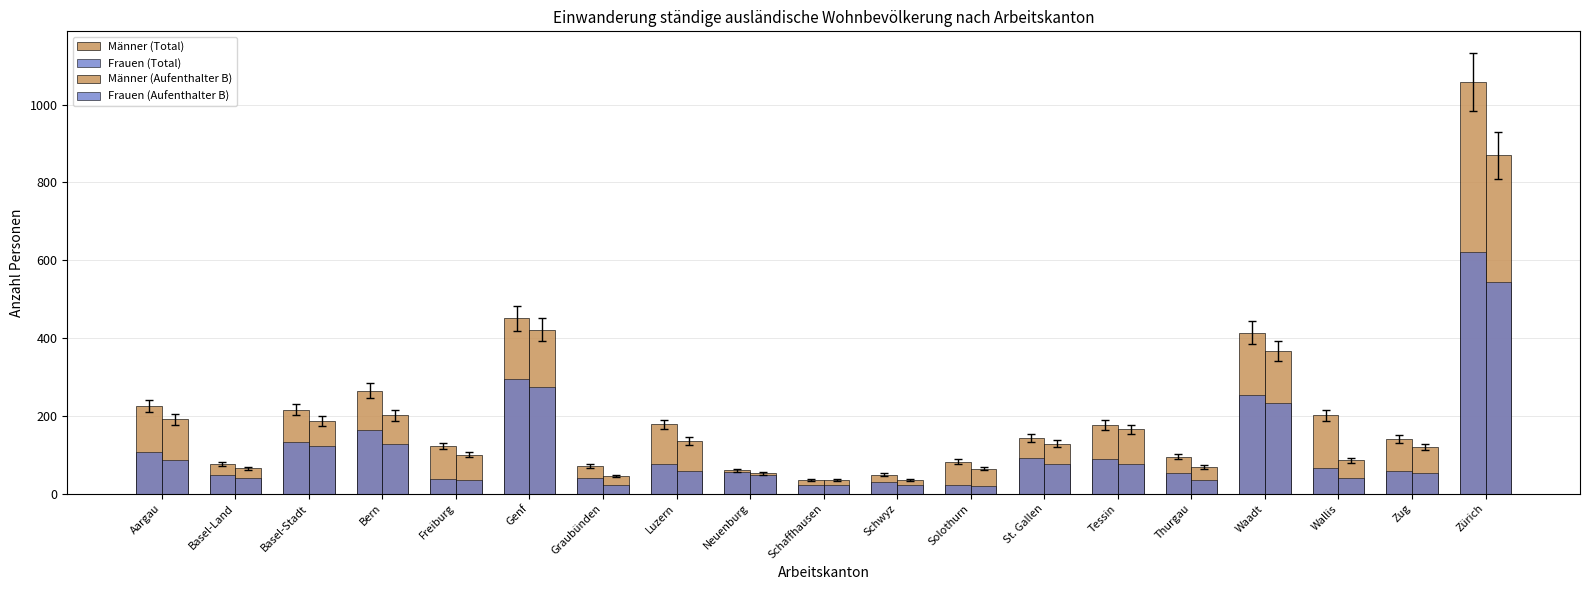

What is the difference between the highest and lowest values at Basel-Stadt?

94